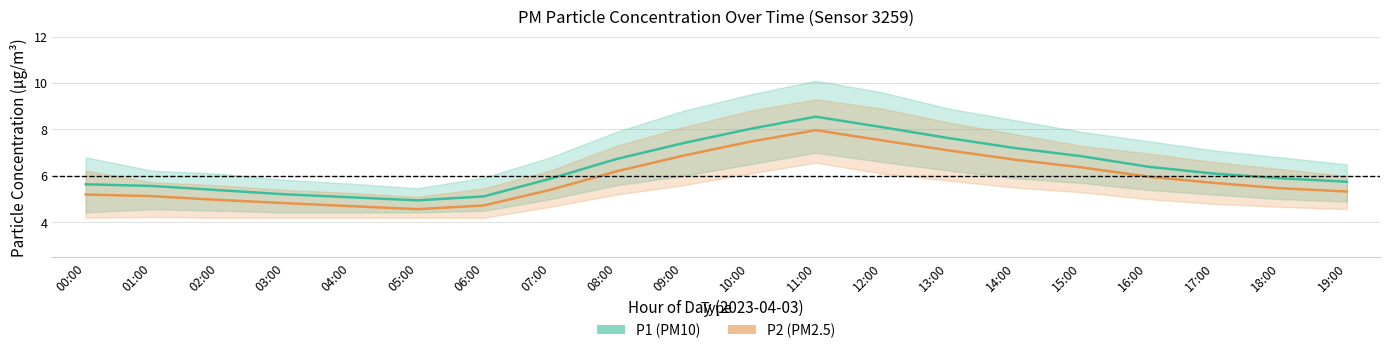

True or false: P2 (PM2.5) has a value of 1.9 at 01:00.

False